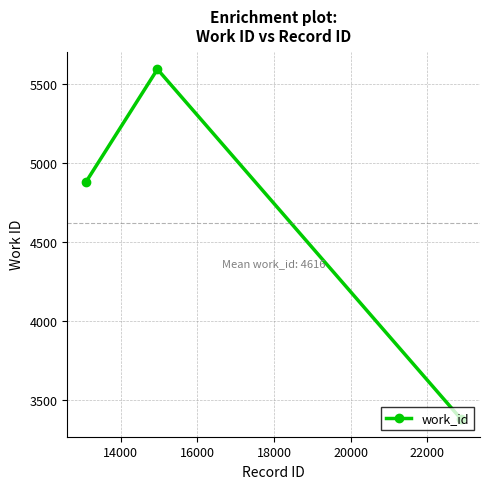

Does the chart have visible grid lines?

Yes